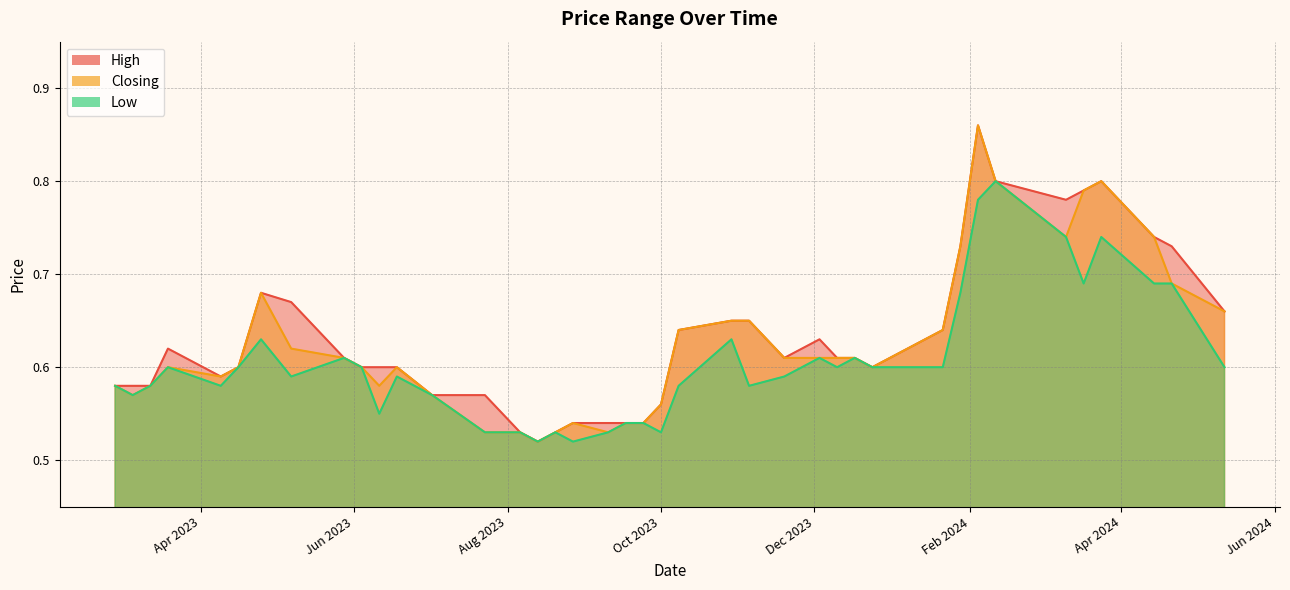

What is the greatest value displayed?

0.9